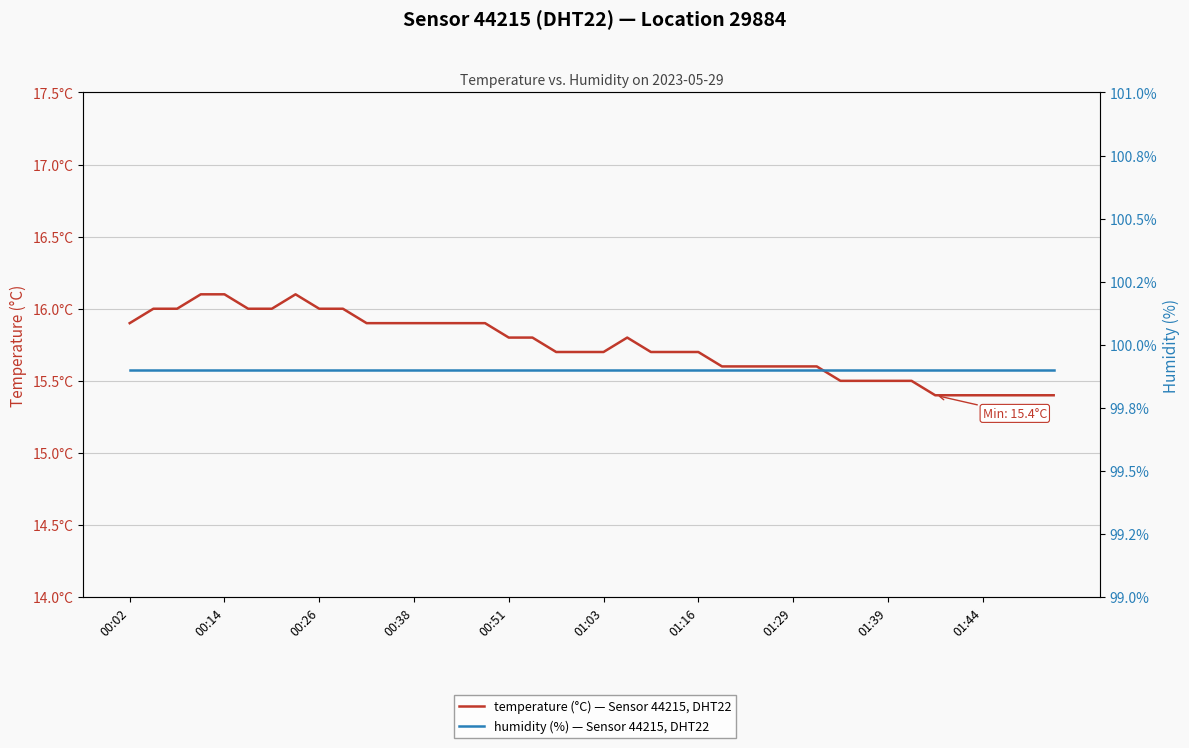

The humidity (%) — Sensor 44215, DHT22 series shows 99.9 at 25. True or false?

True